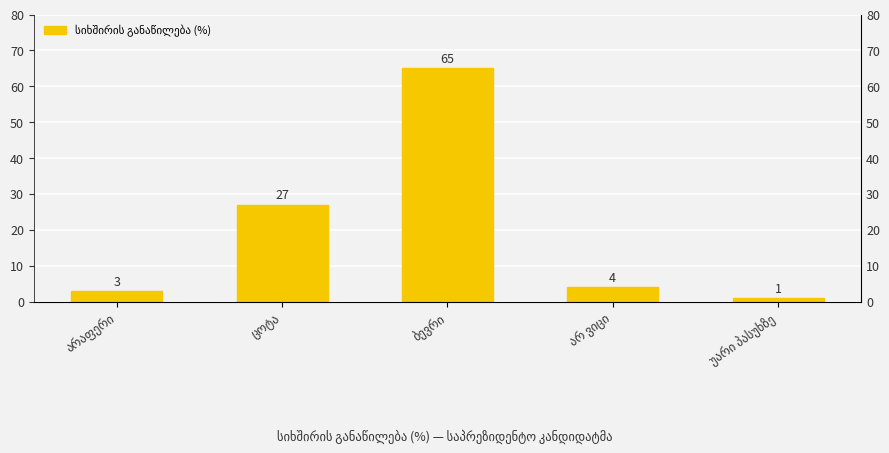

What is the change in value from არაფერი to ბევრი?

+62